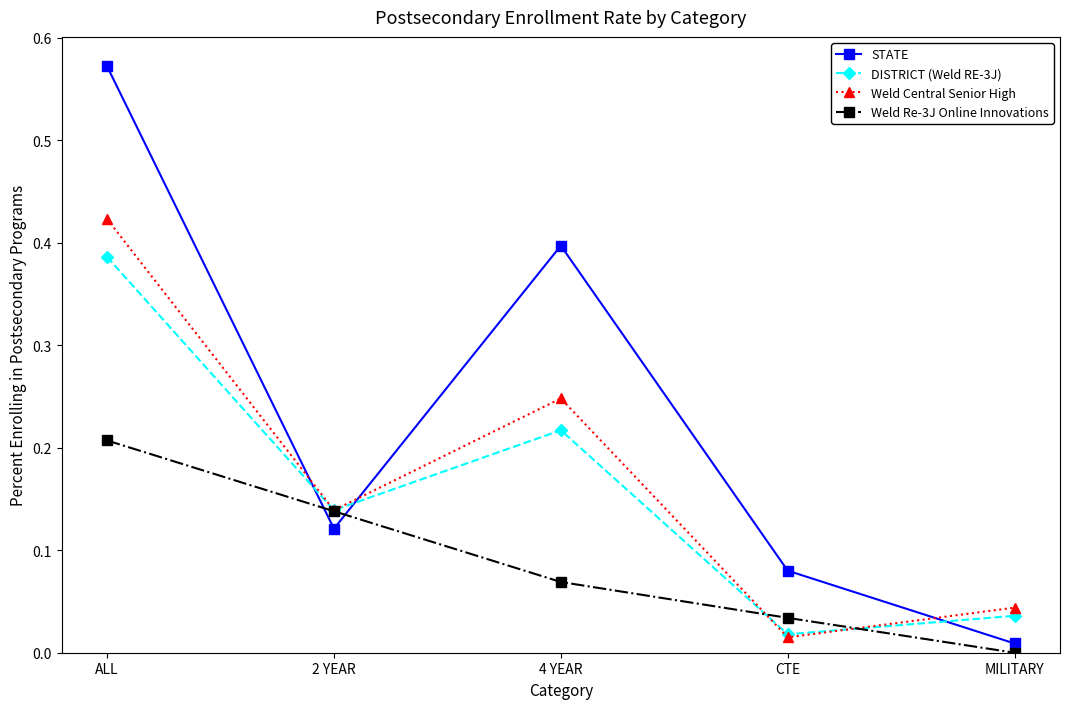

Which series has the largest total across all categories?

STATE